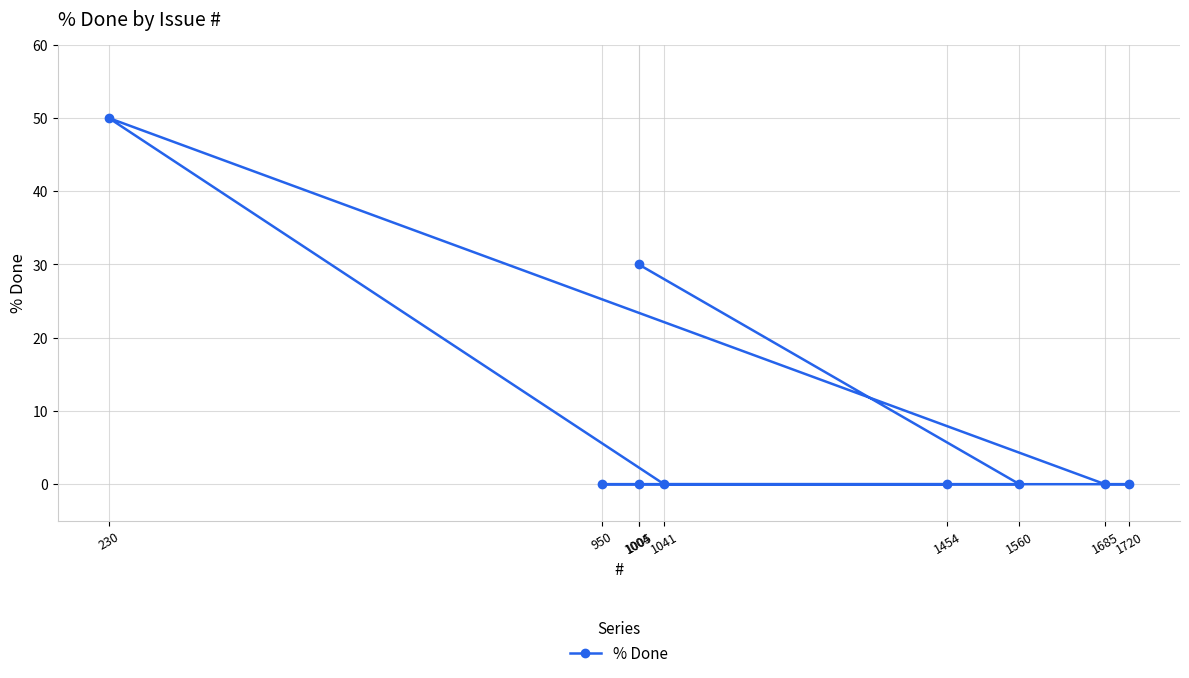

At which category does the chart reach its peak across all series?

230